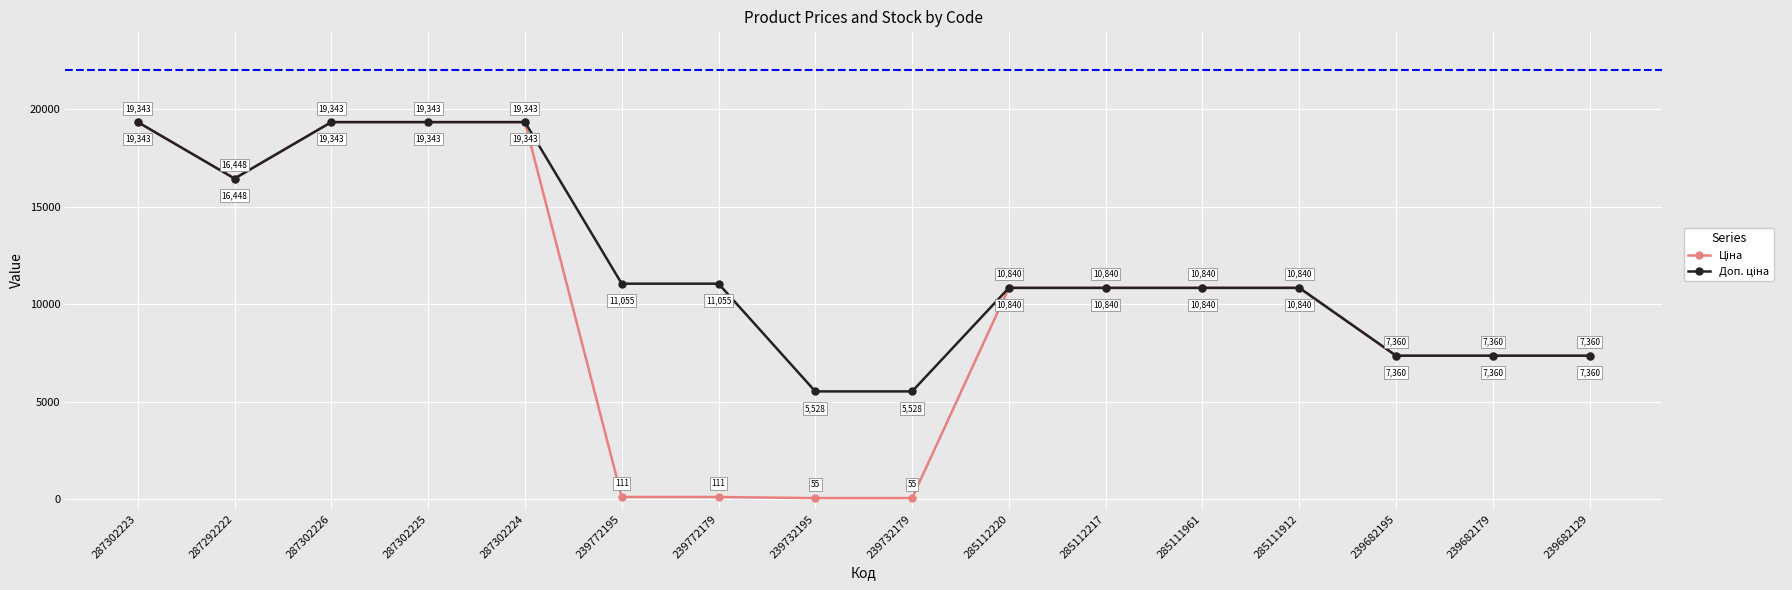

How many series are shown in this chart?

2